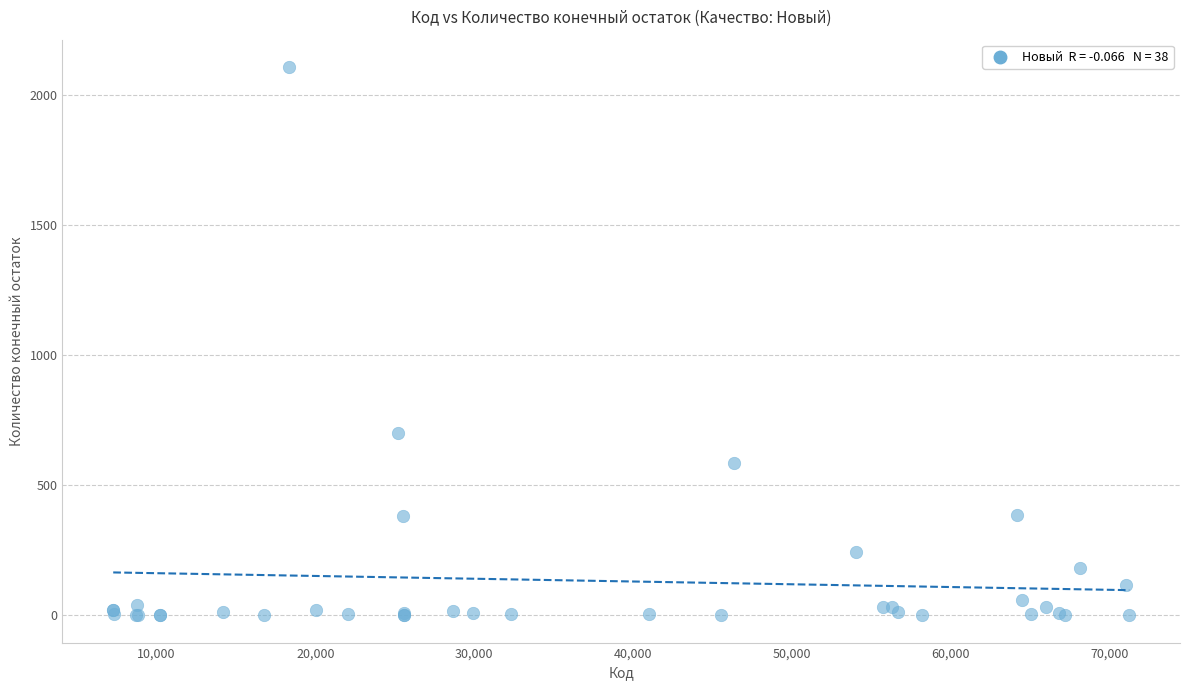

What Y value in the scatter plot is closest to 1054?

700.0